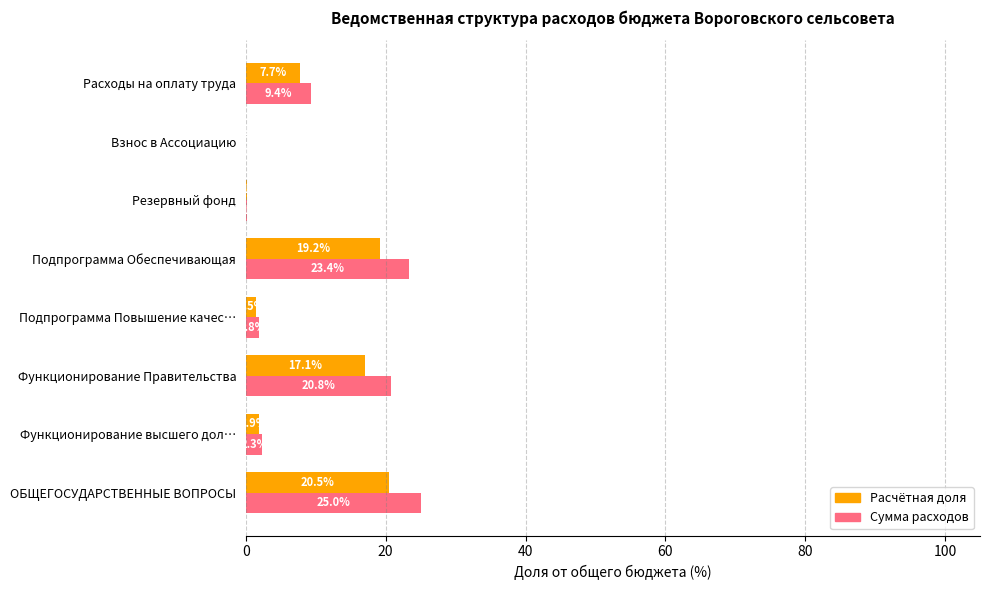

Which category has the highest value across all series?

ОБЩЕГОСУДАРСТВЕННЫЕ ВОПРОСЫ